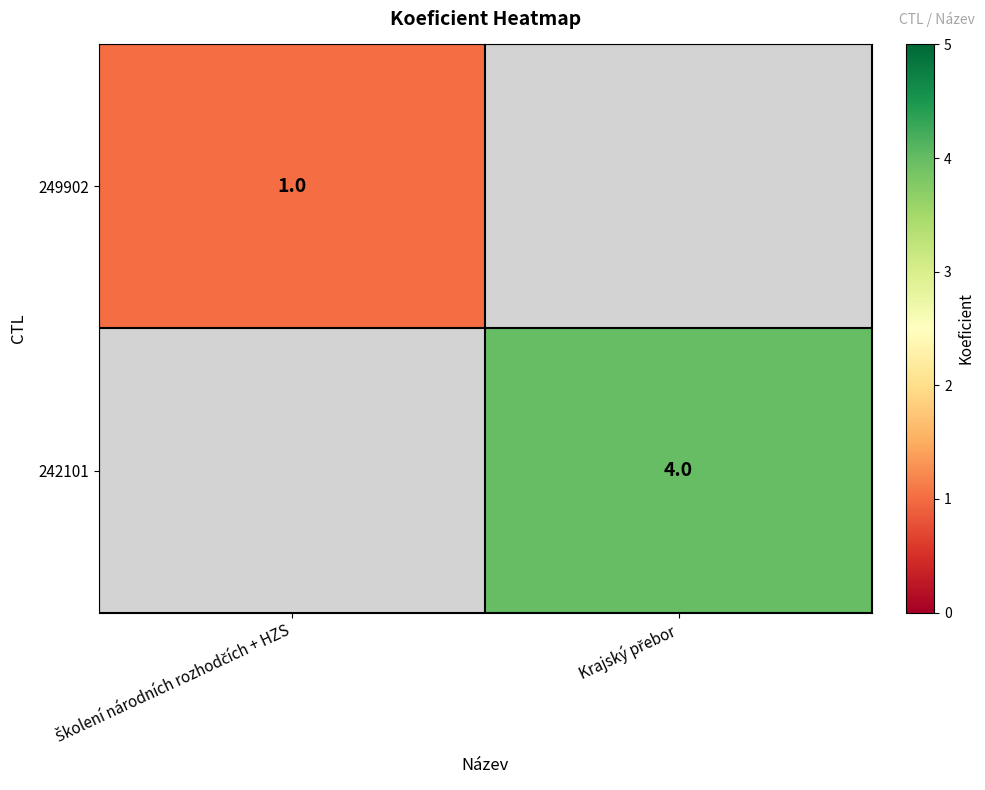

Is the value of 242101 at Krajský přebor greater than the value of 249902 at Krajský přebor?

Yes